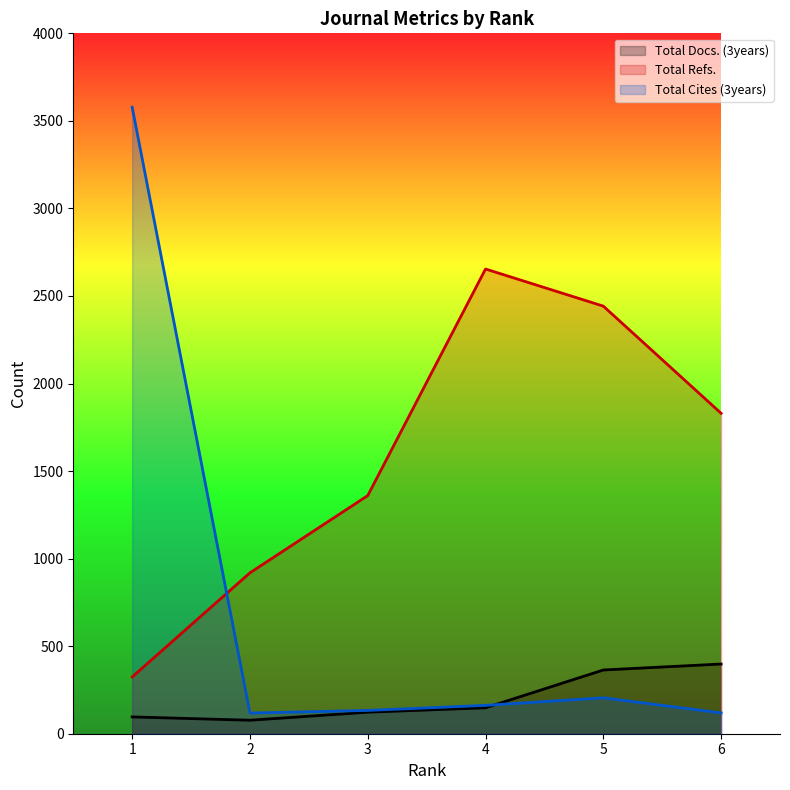

At which label does Total Refs. reach its minimum?

1